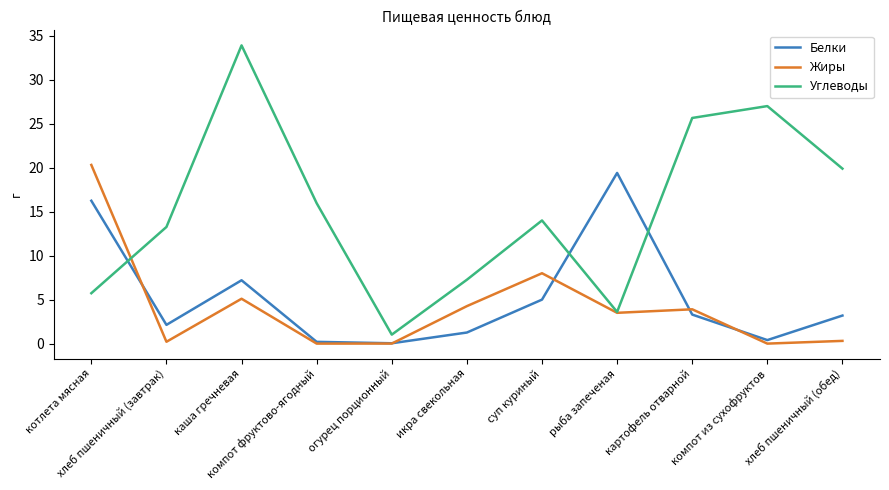

How many values in the Белки series are below 3?

5